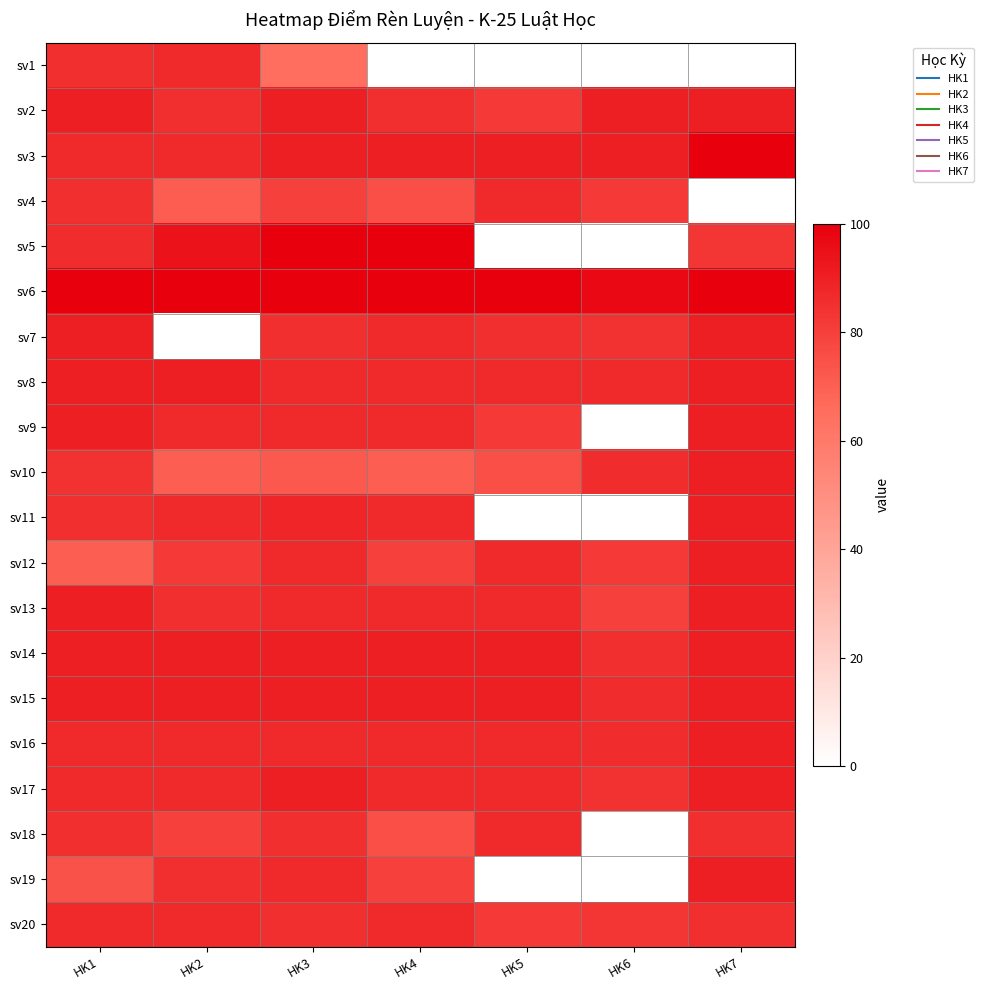

How many series are shown in this chart?

20